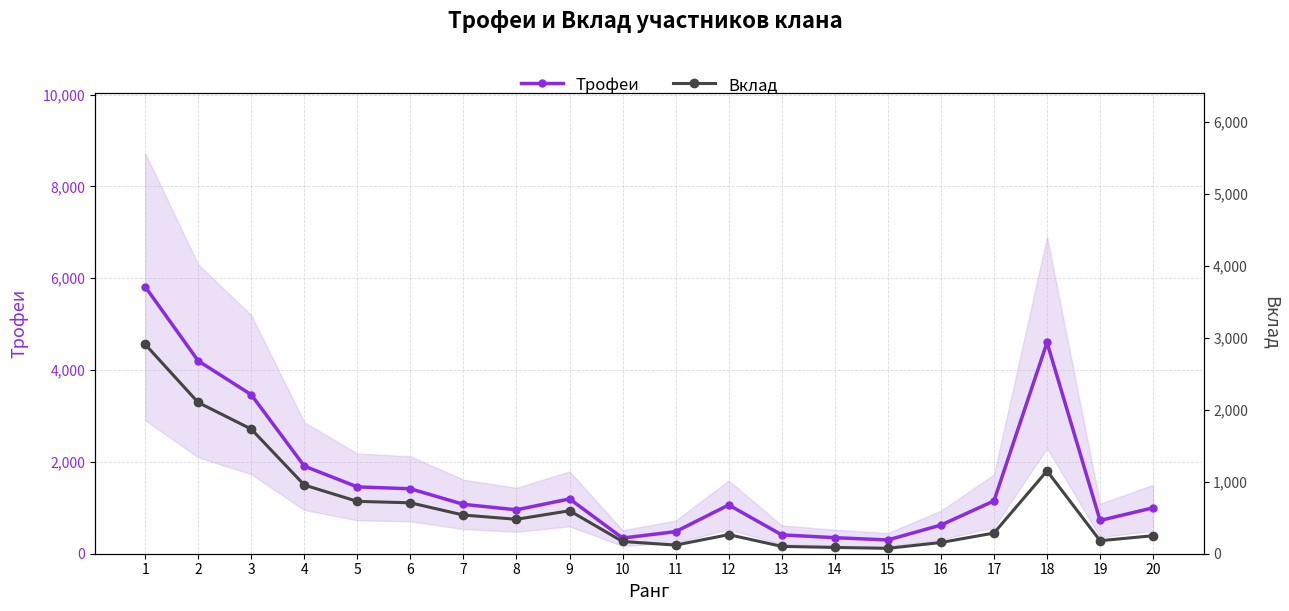

What is the average value of the Трофеи series?

1626